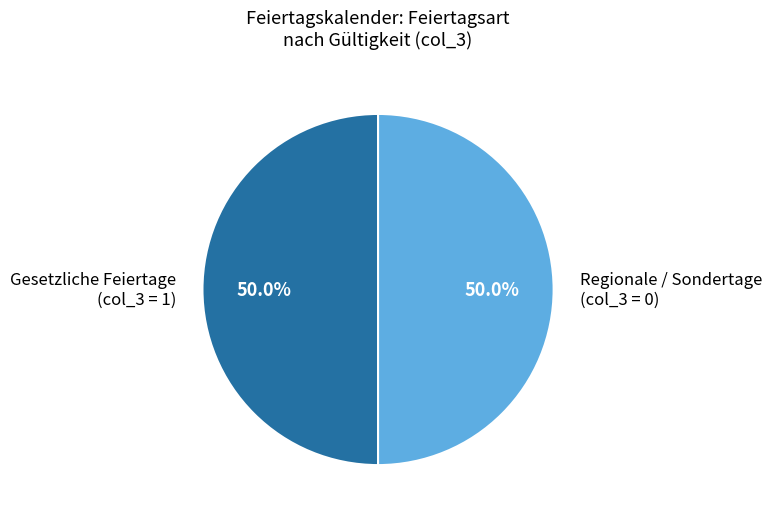

What is the ratio of the value at Regionale / Sondertage (col_3 = 0) to the value at Gesetzliche Feiertage (col_3 = 1)?

1.0